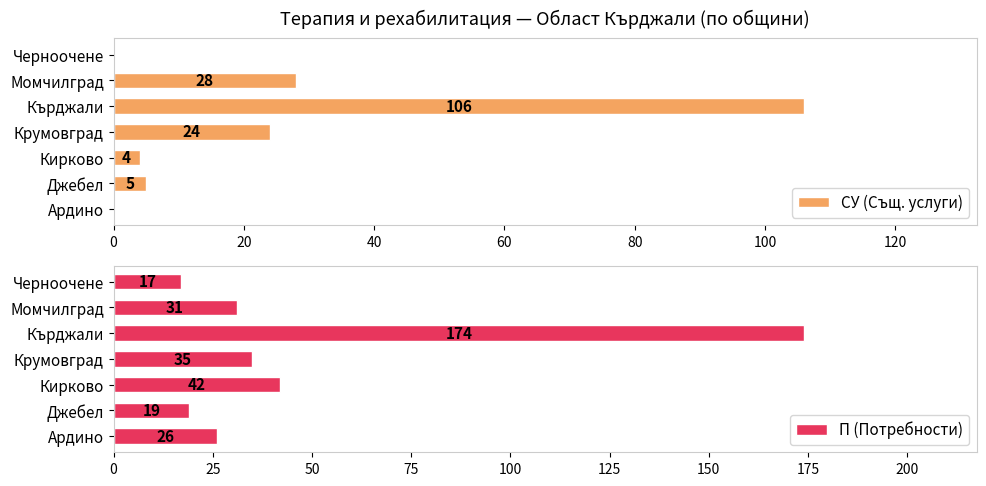

What is the difference between the П (Потребности) values at Черноочене and Кирково?

25